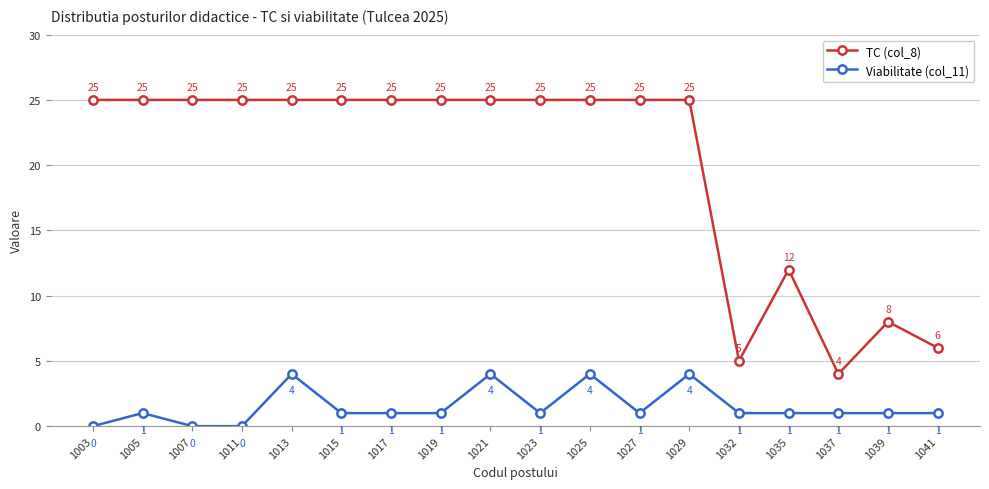

Reading left to right, list all the values displayed in this chart.

TC (col_8): 25	25	25	25	25	25	25	25	25	25	25	25	25	5	12	4	8	6
Viabilitate (col_11): 0	1	0	0	4	1	1	1	4	1	4	1	4	1	1	1	1	1